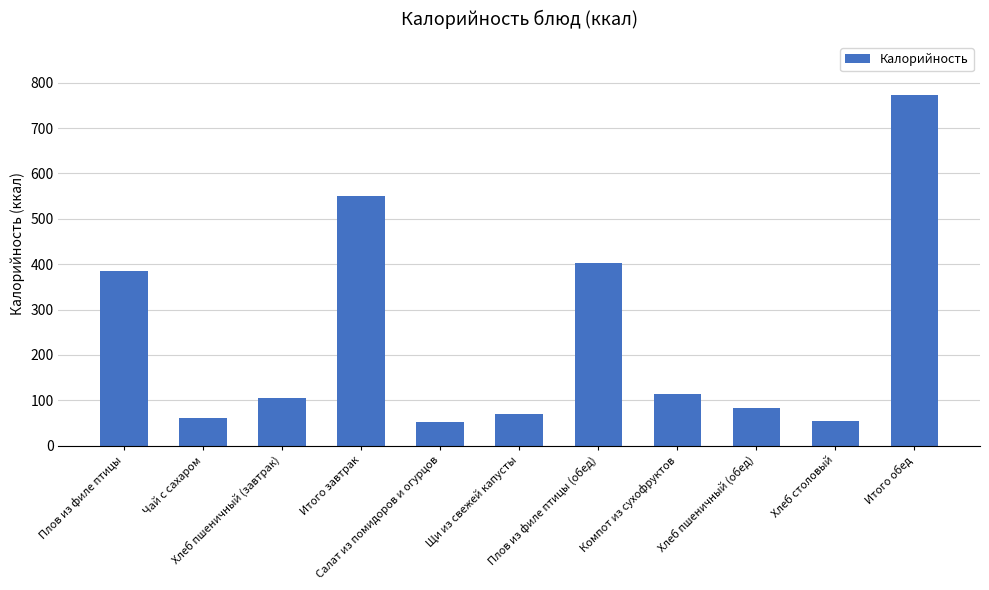

Between Щи из свежей капусты and Плов из филе птицы, which is larger?

Плов из филе птицы